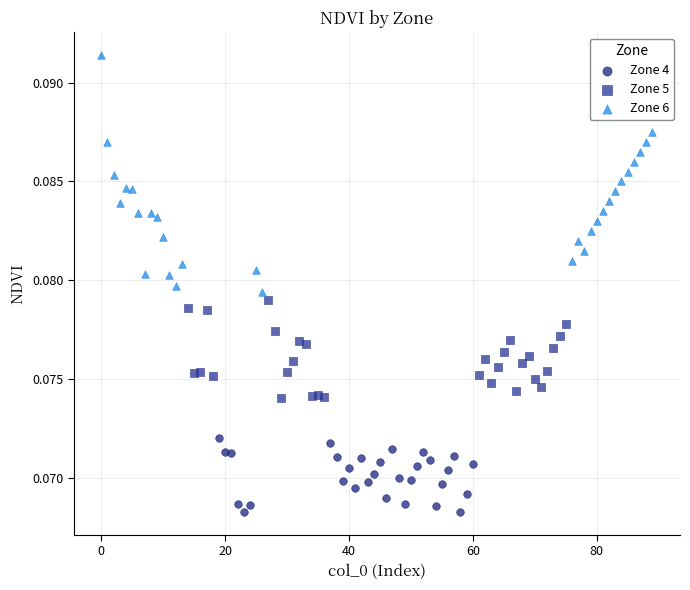

Which series contains the highest Y value?

Zone 6